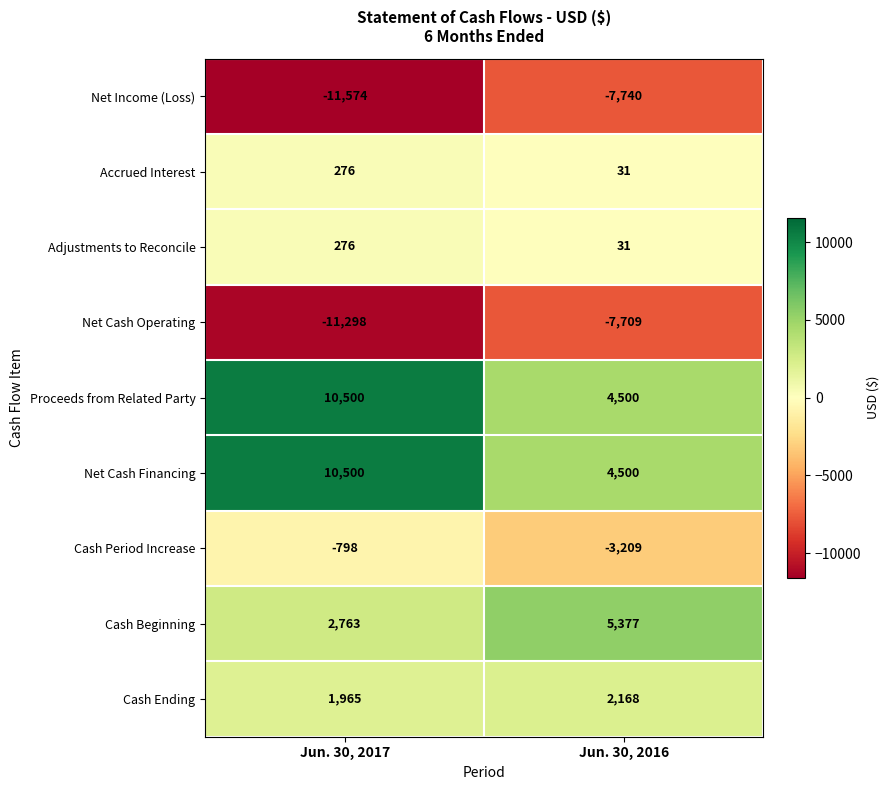

What is the difference between the Adjustments to Reconcile values at Jun. 30, 2017 and Jun. 30, 2016?

245